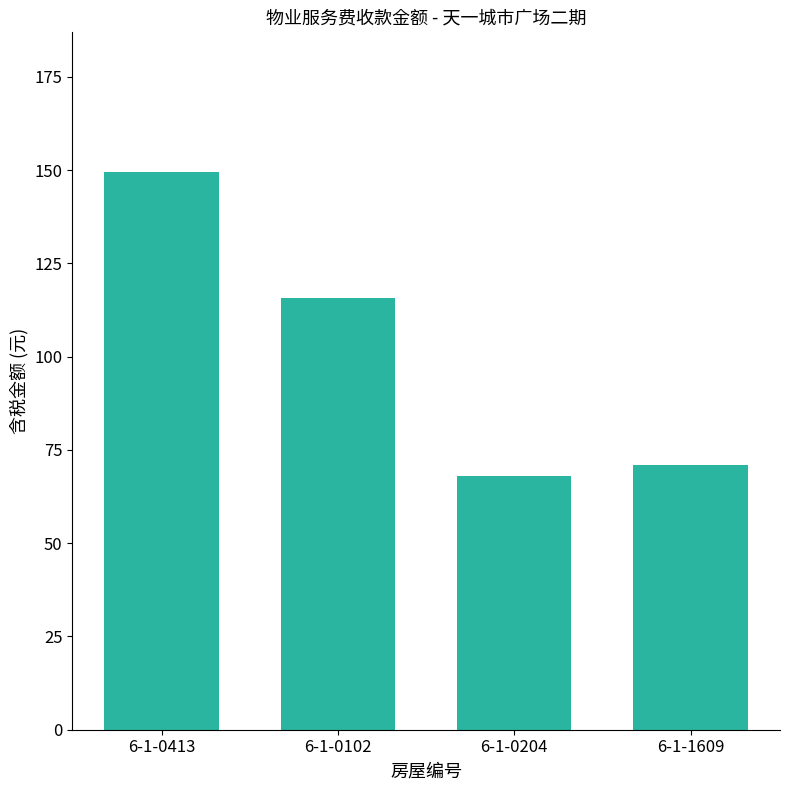

What is the label of the 3rd bar from the right?

6-1-0102